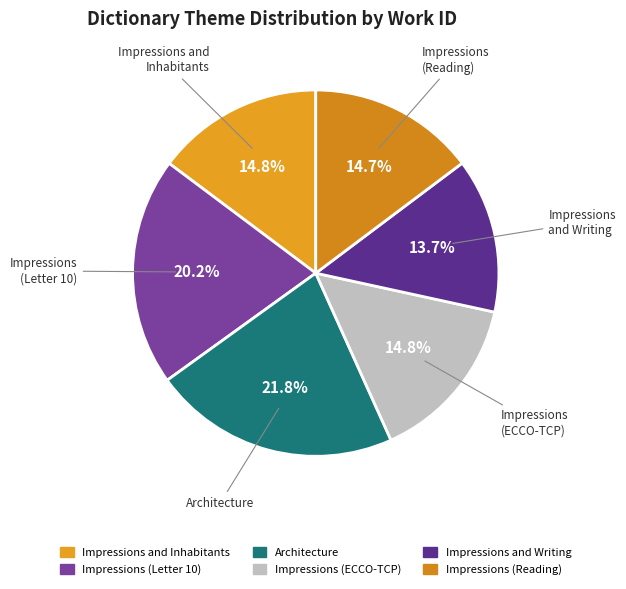

Count the number of slices in the pie.

6